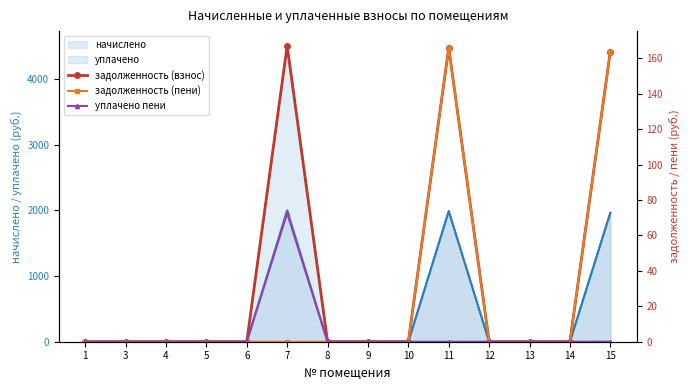

True or false: задолженность (пени) has more than 2 points higher than both neighbors.

False